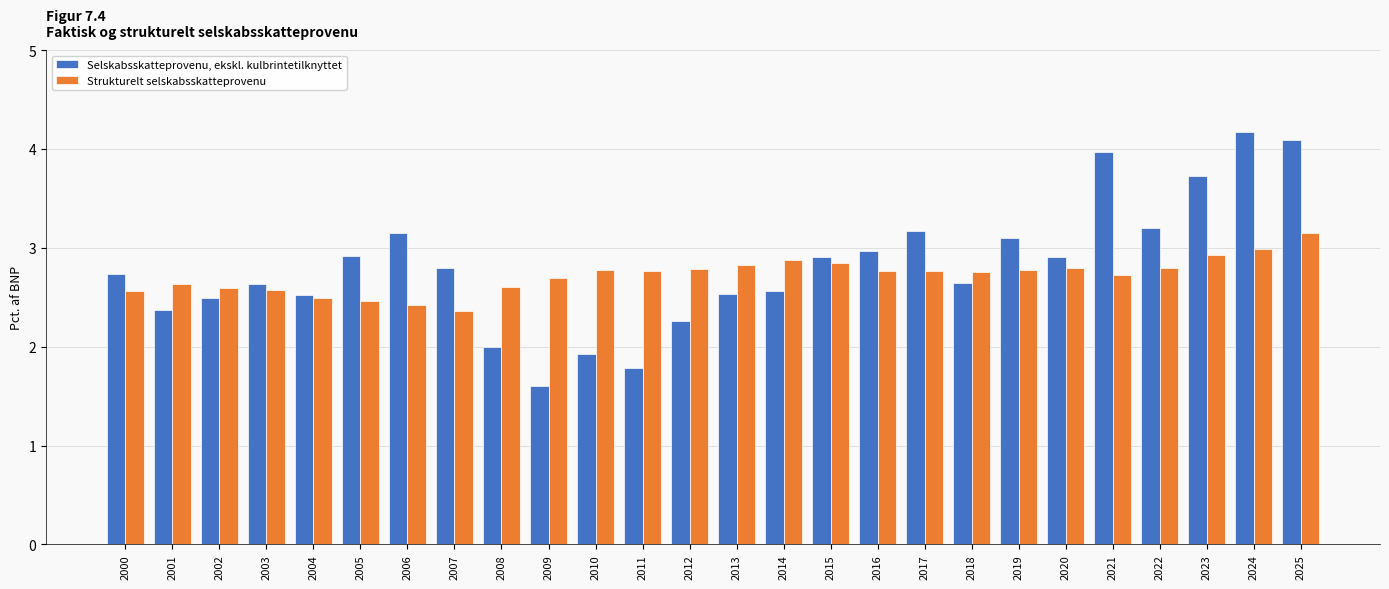

The Selskabsskatteprovenu, ekskl. kulbrintetilknyttet series shows 6.6 at 2021. True or false?

False